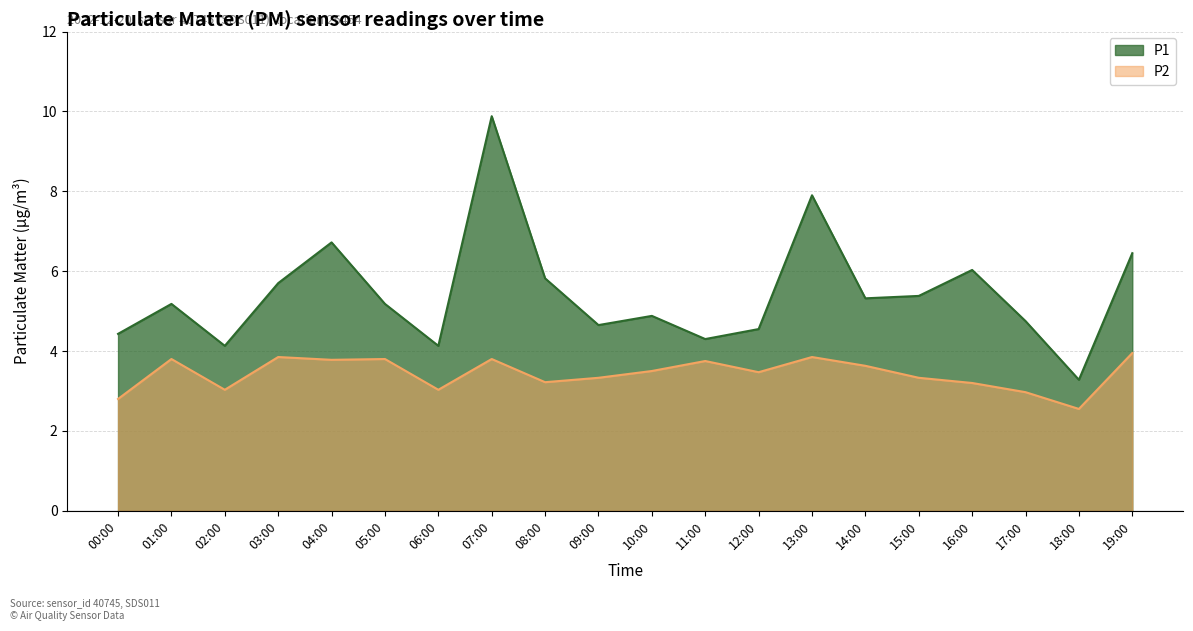

How many lines are shown in the chart?

2